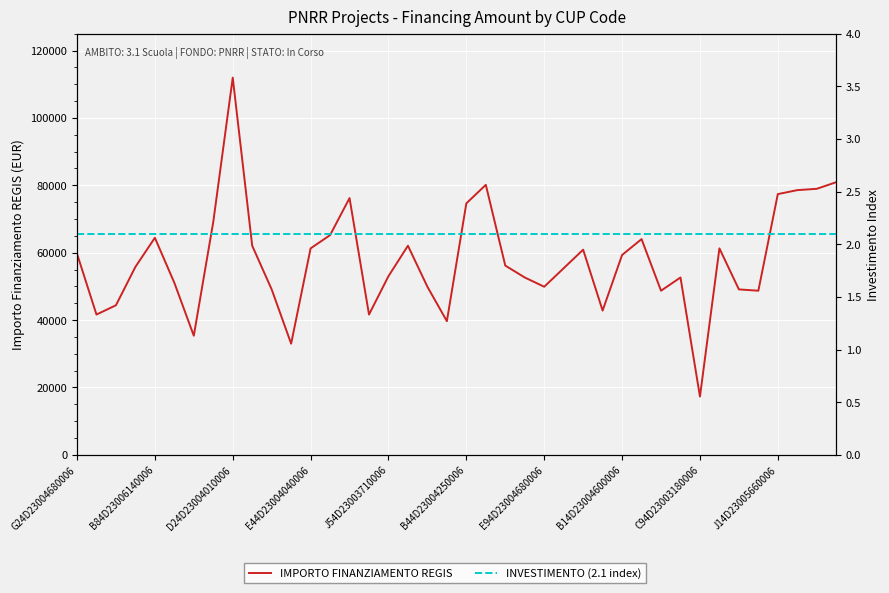

The IMPORTO FINANZIAMENTO REGIS series shows 21296.0 at D24D23004010006. True or false?

False